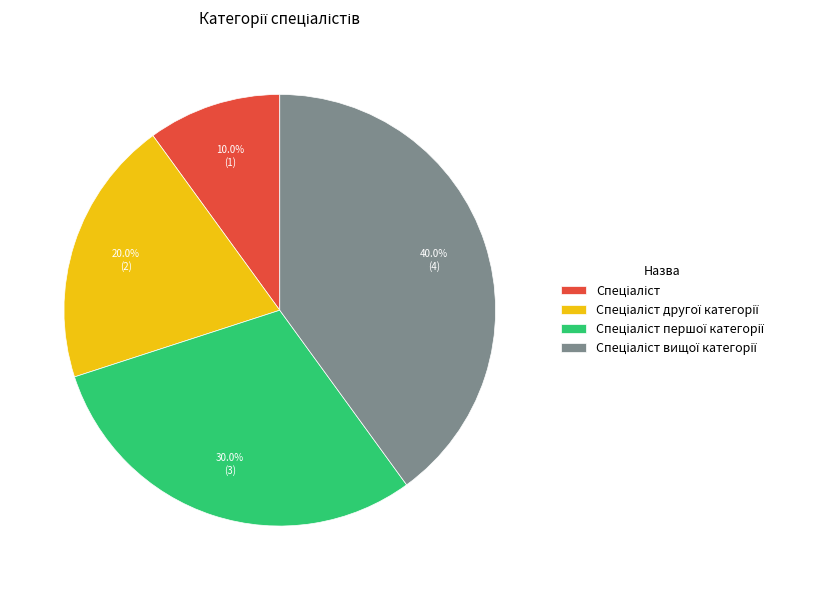

Is there a majority slice in this chart?

No